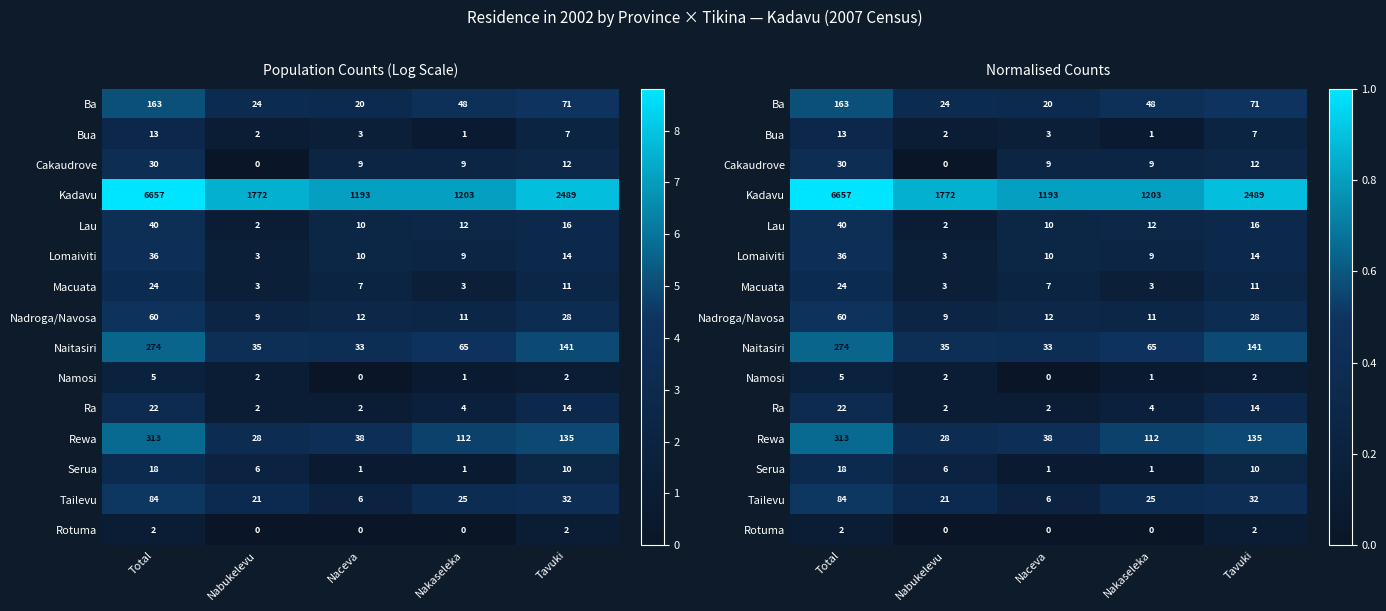

At which label does Bua reach its peak?

Total